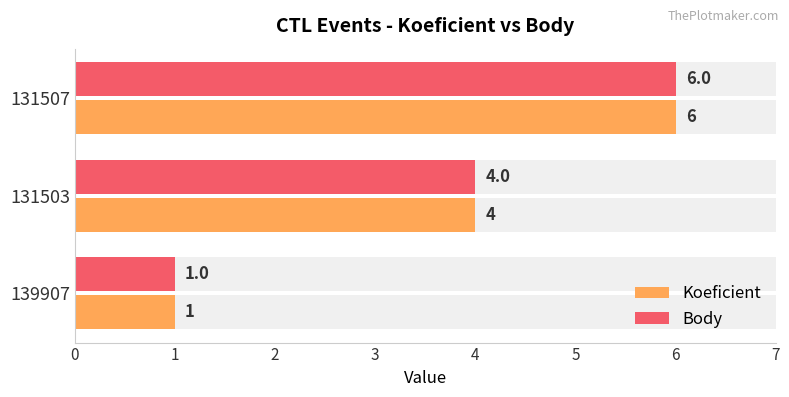

Count the number of categories in the chart.

3